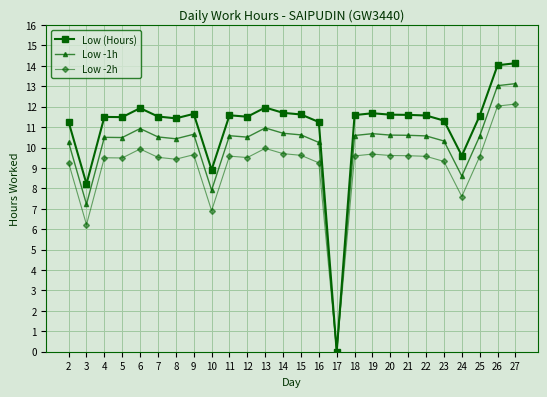

True or false: Low -1h has more than 0 points higher than both neighbors.

True